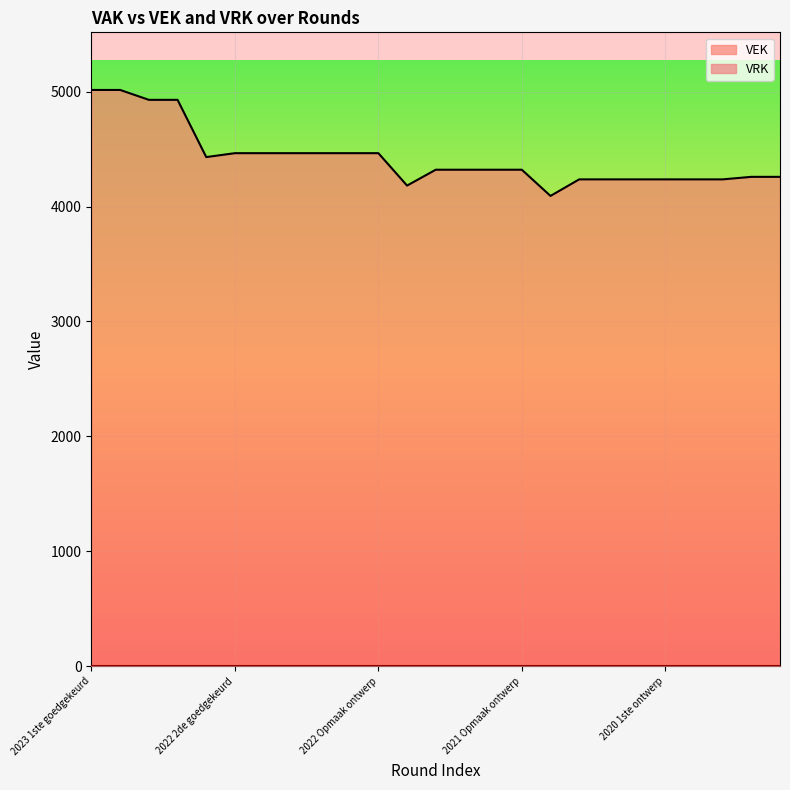

At which category does the data reach its first local valley?

2022 uitvoering